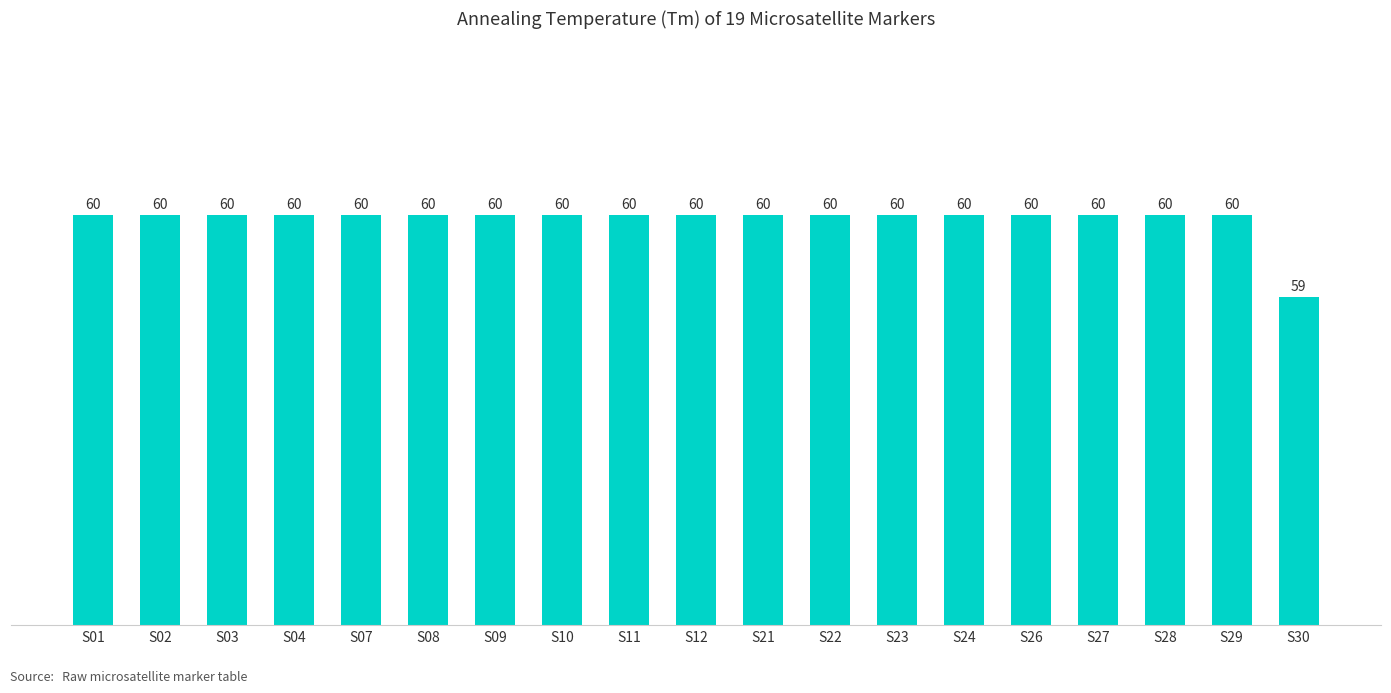

What is the value of the 17th bar from the left?

60